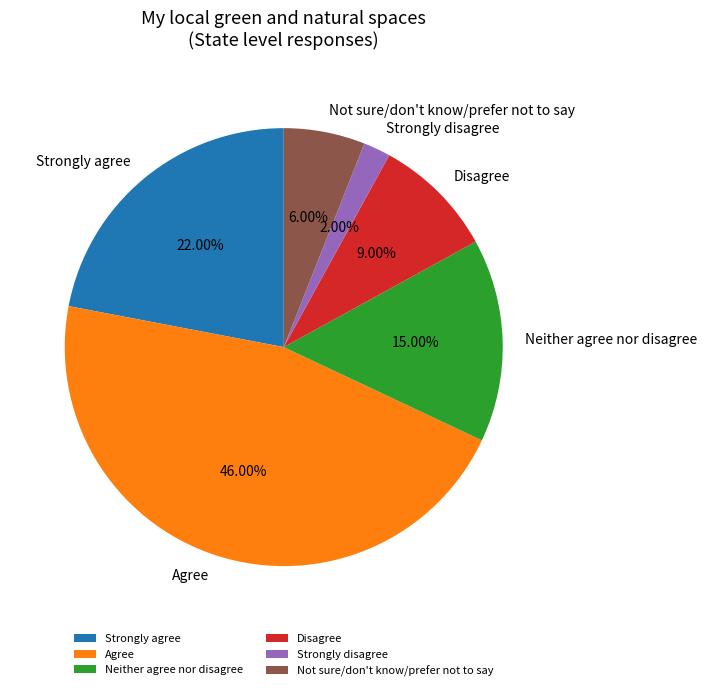

Count the number of slices in the pie.

6